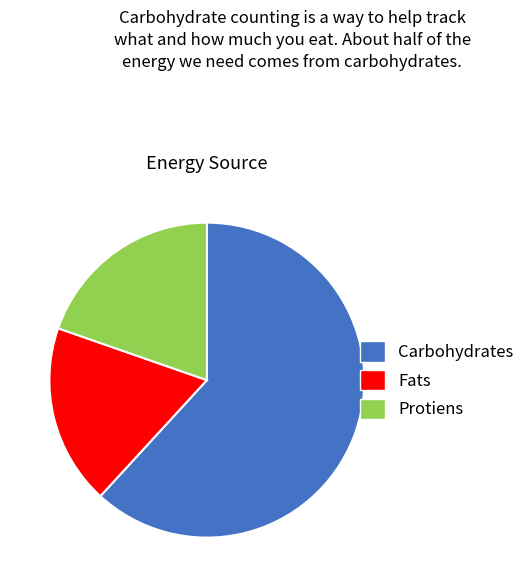

Does any single category account for the majority?

Yes